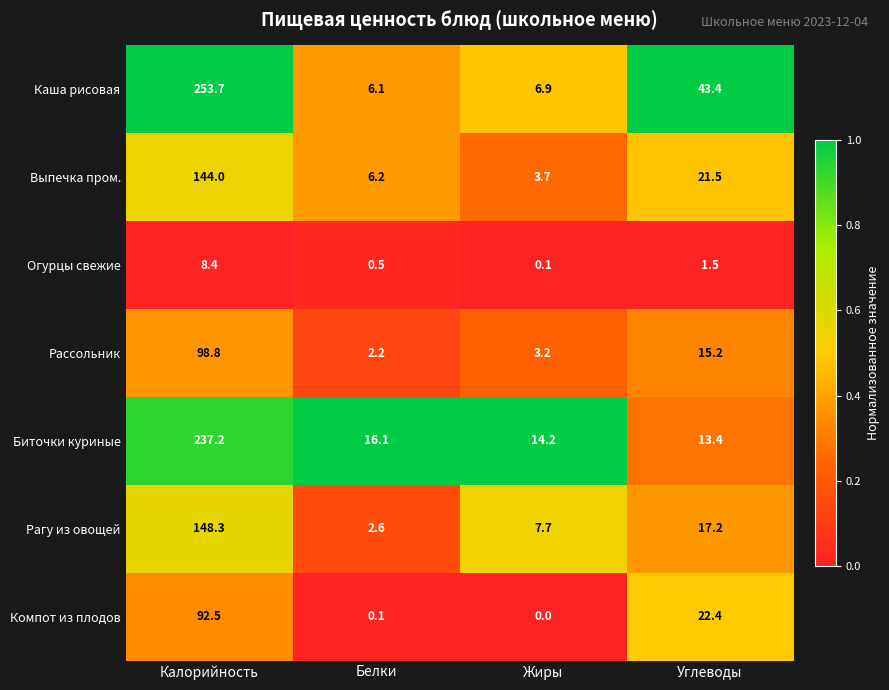

How many data points does each series have?

4